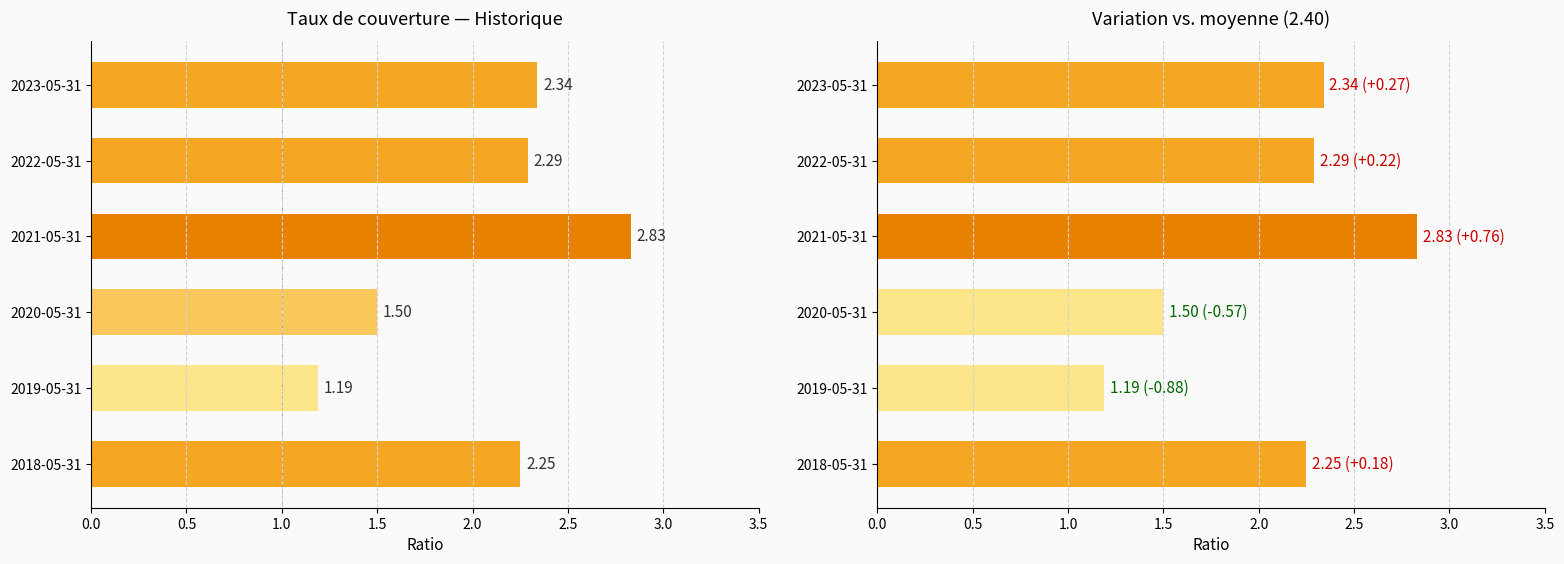

Reading right to left, what are all the values shown in this chart?

2.2	1.2	1.5	2.8	2.3	2.3